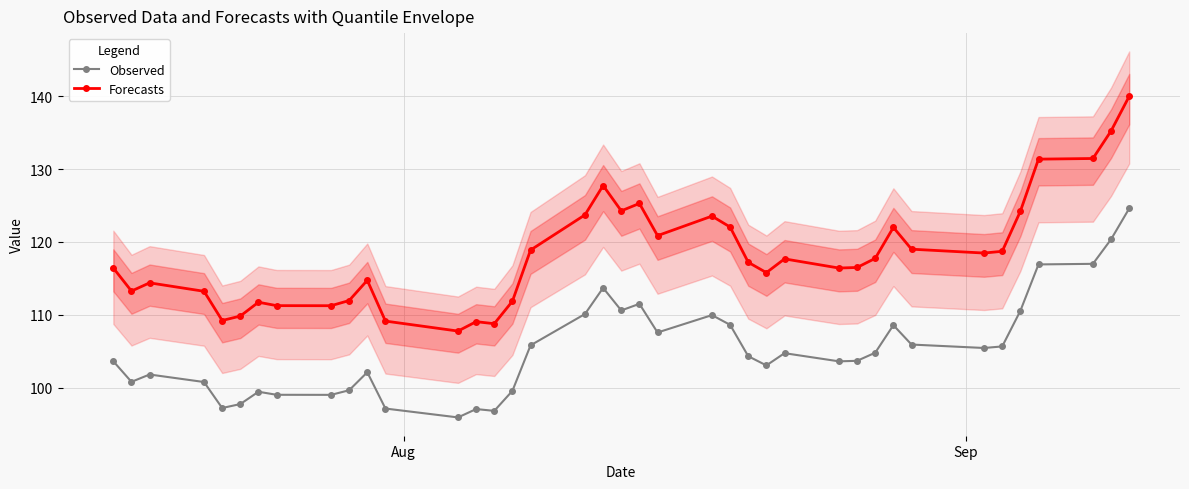

True or false: Forecasts and Observed intersect in this chart.

False